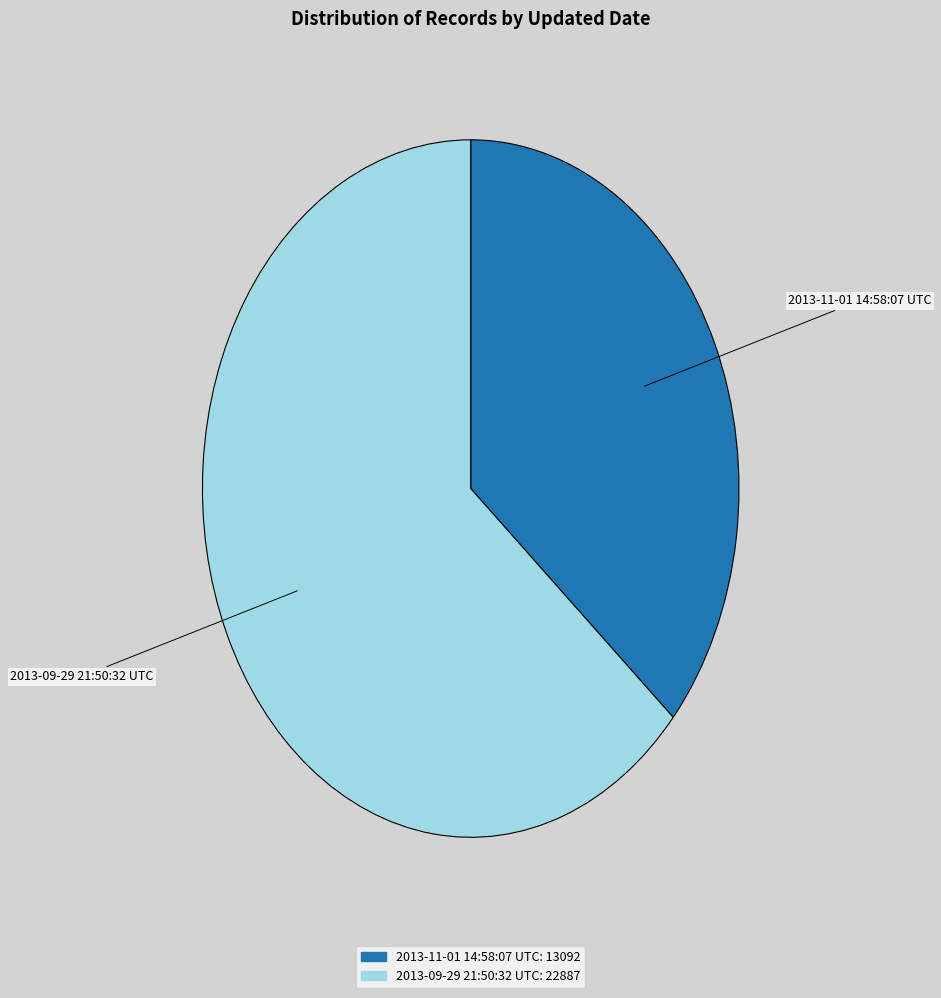

Which slice is the smallest?

2013-11-01 14:58:07 UTC